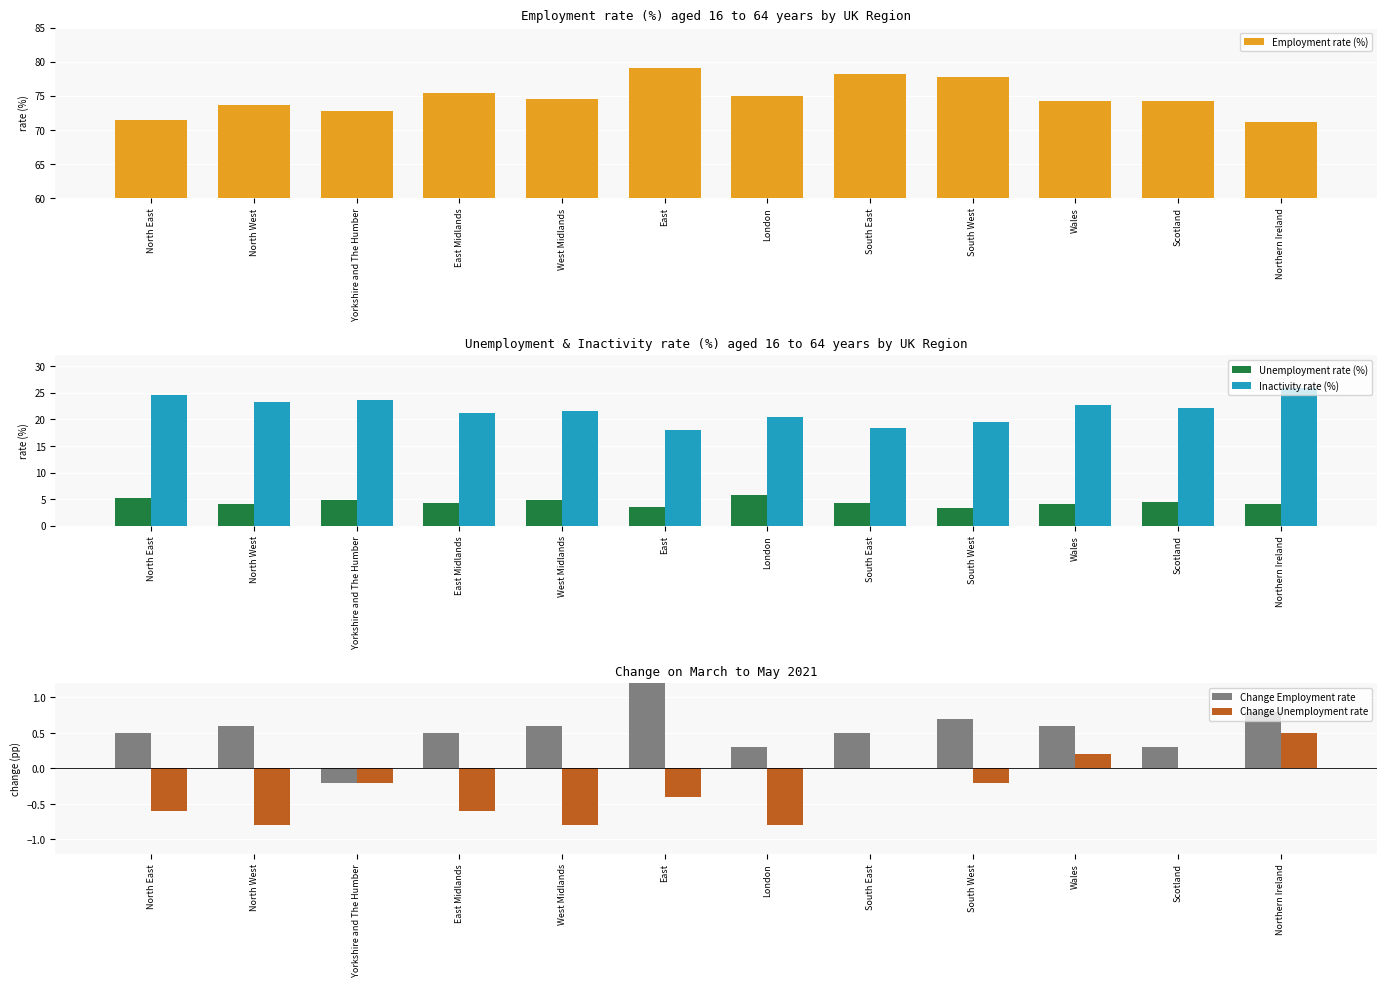

Read the Change Unemployment rate value at London.

-0.8